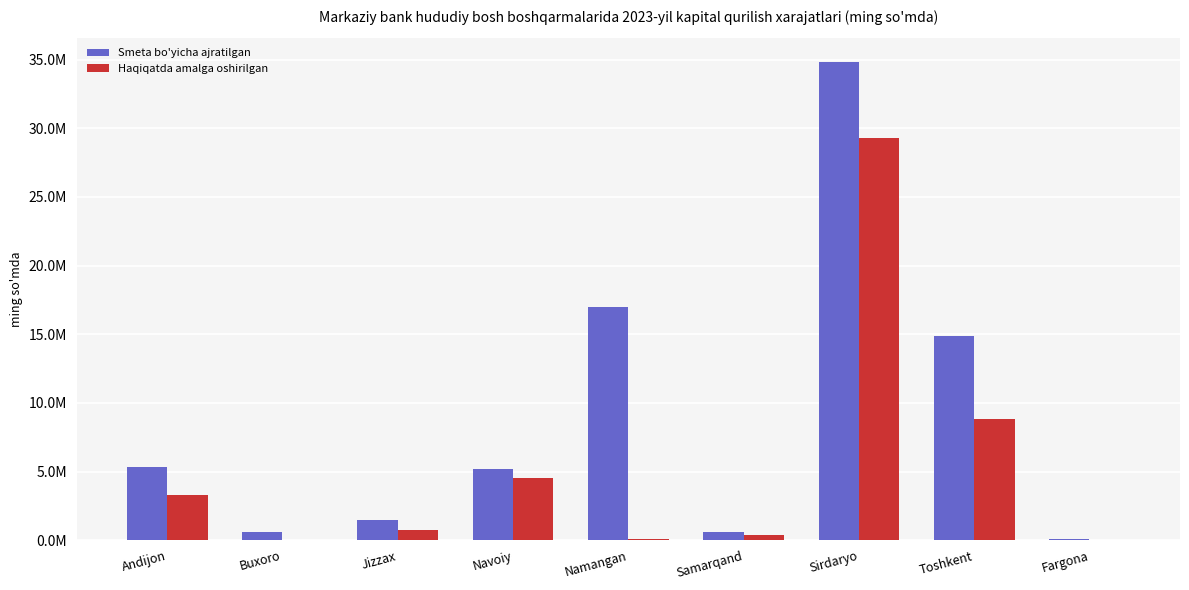

Are the bars grouped side by side (vs. stacked)?

Yes